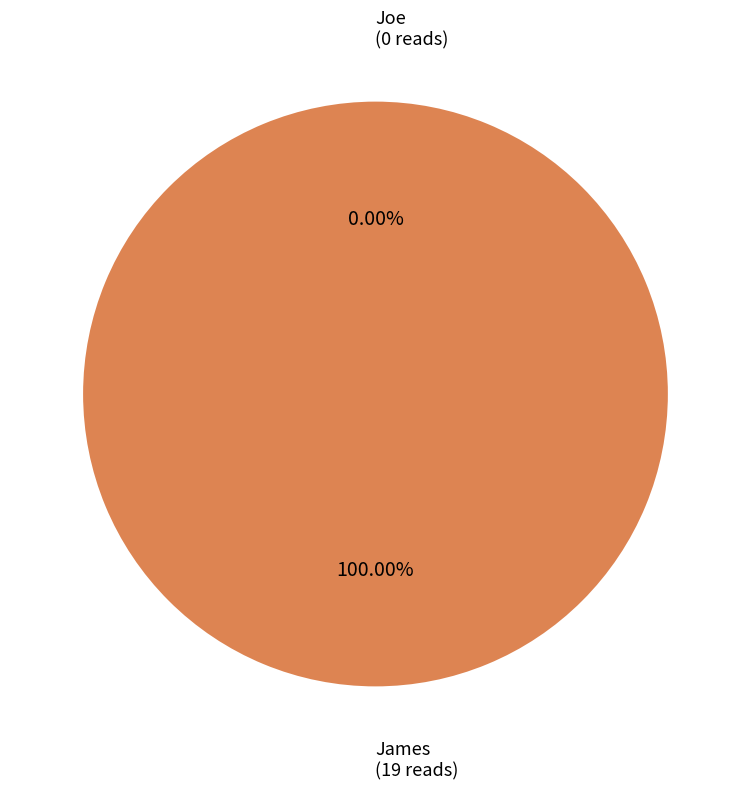

To the nearest percent, what is the difference between the largest and smallest slice percentages?

100%